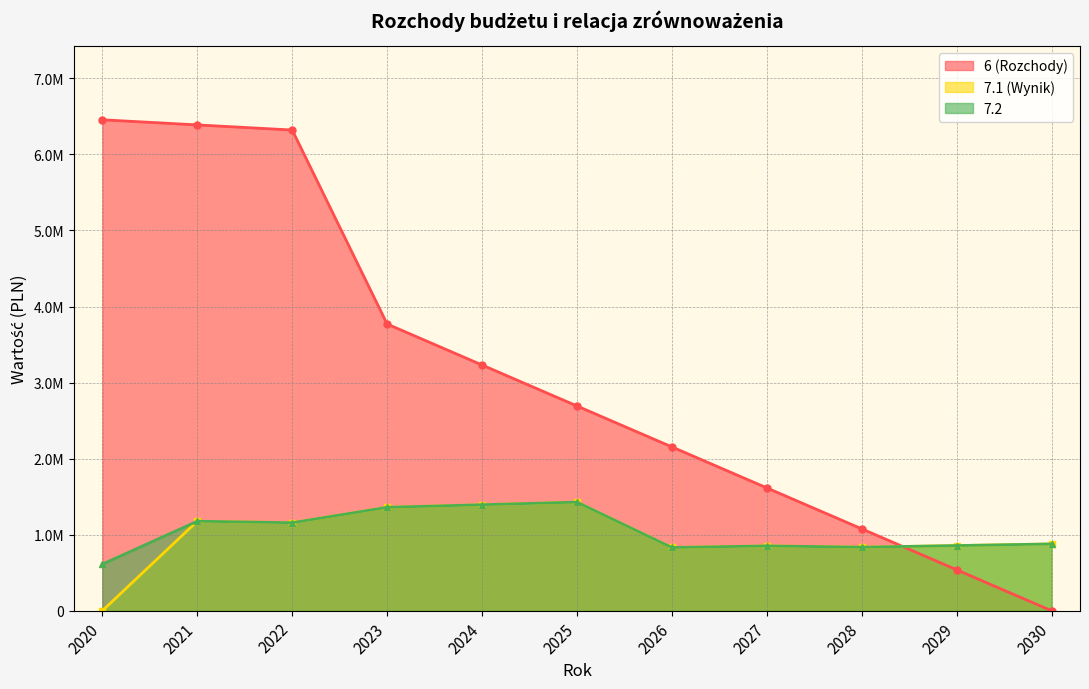

True or false: 7.2 has more than 2 points higher than both neighbors.

True